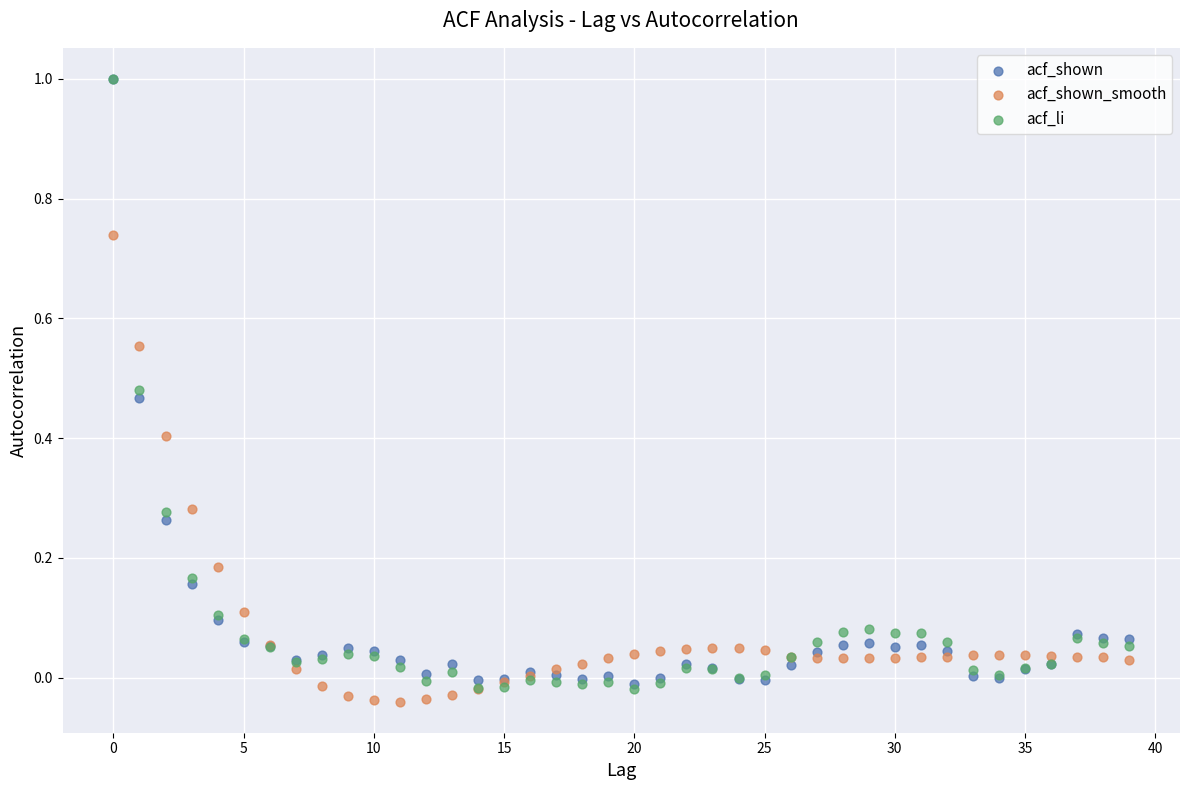

Which series contains the lowest Y value?

acf_shown_smooth